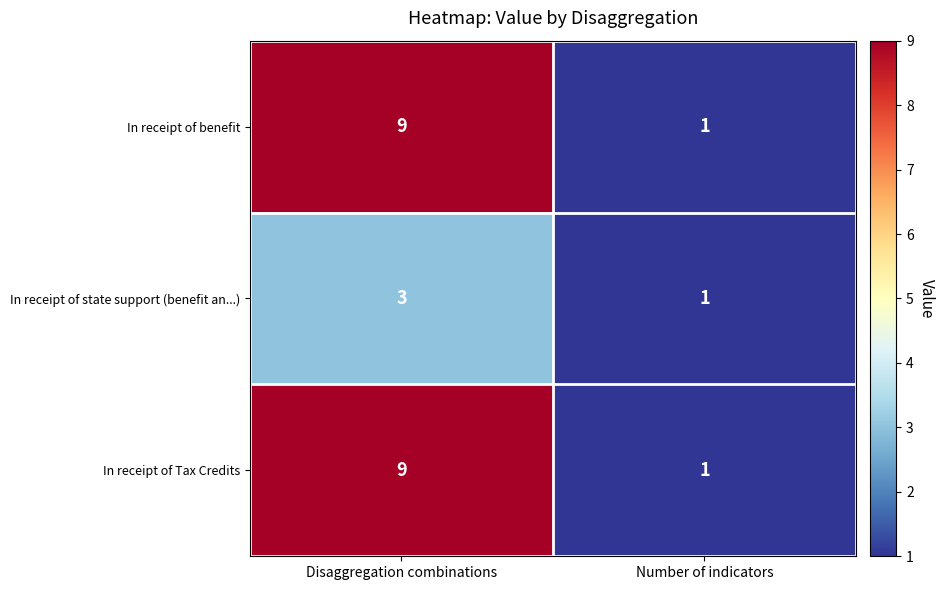

List the labels in order of In receipt of state support (benefit an...) value, smallest first.

Number of indicators, Disaggregation combinations